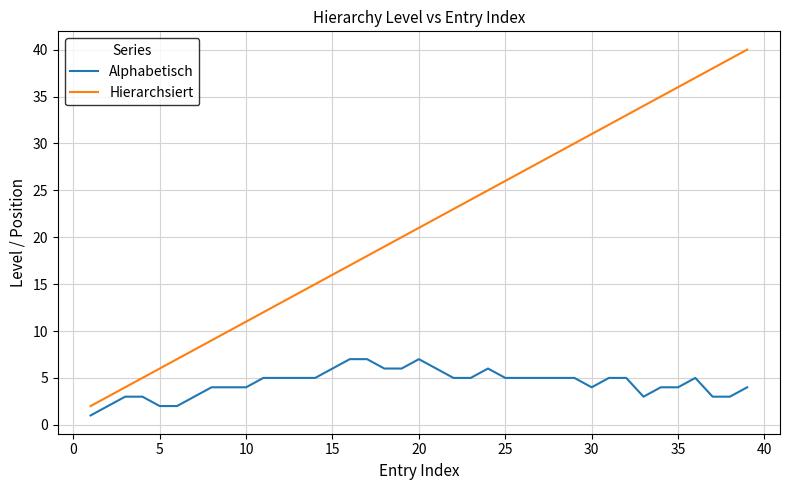

Is this an area chart (filled region under the line)?

No